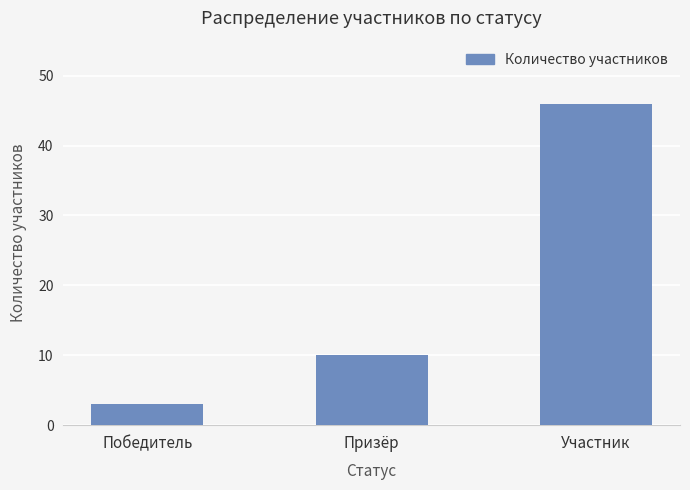

The chart shows a value of 10 at Призёр. True or false?

True